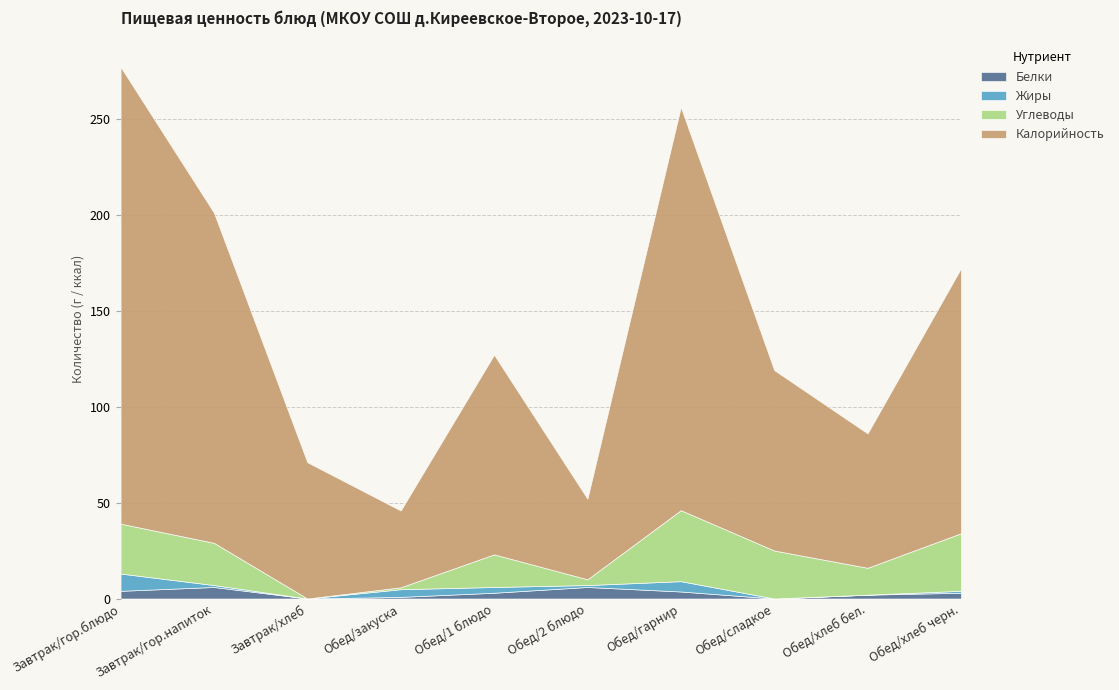

Where is Белки nearest to the value 3?

Обед/1 блюдо